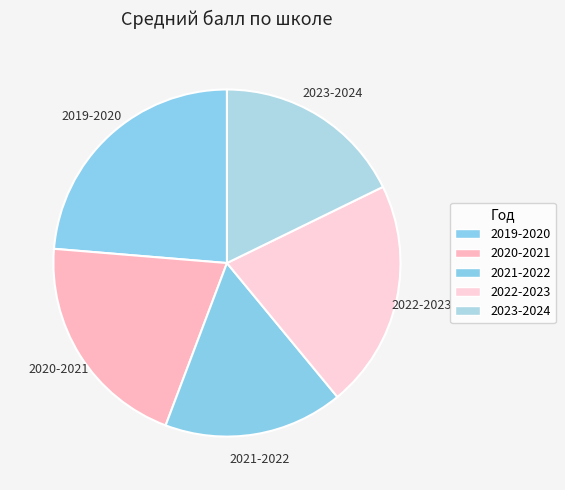

To the nearest percent, what is the average slice percentage?

20%